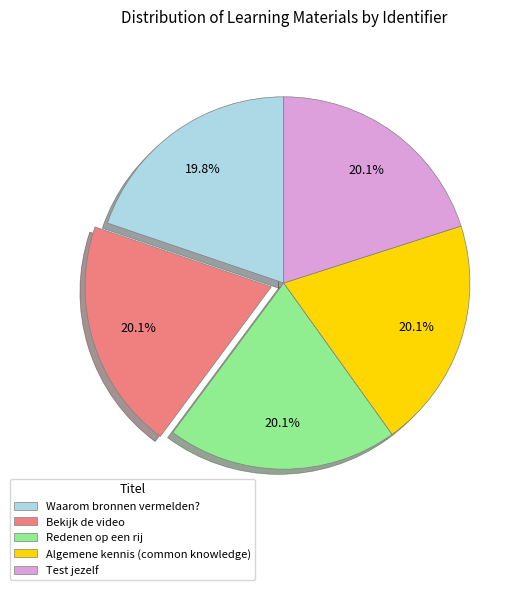

To the nearest percent, what is the average slice percentage?

20%